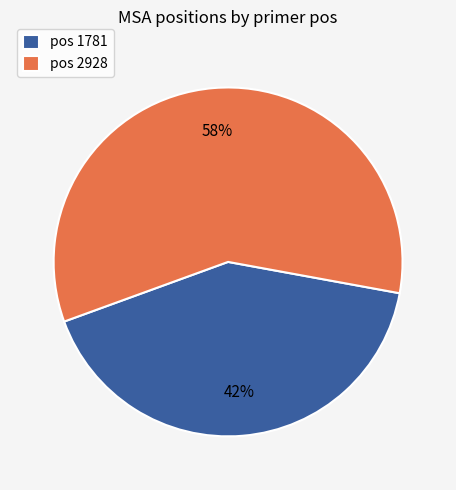

What is the largest slice in the pie chart?

pos 2928